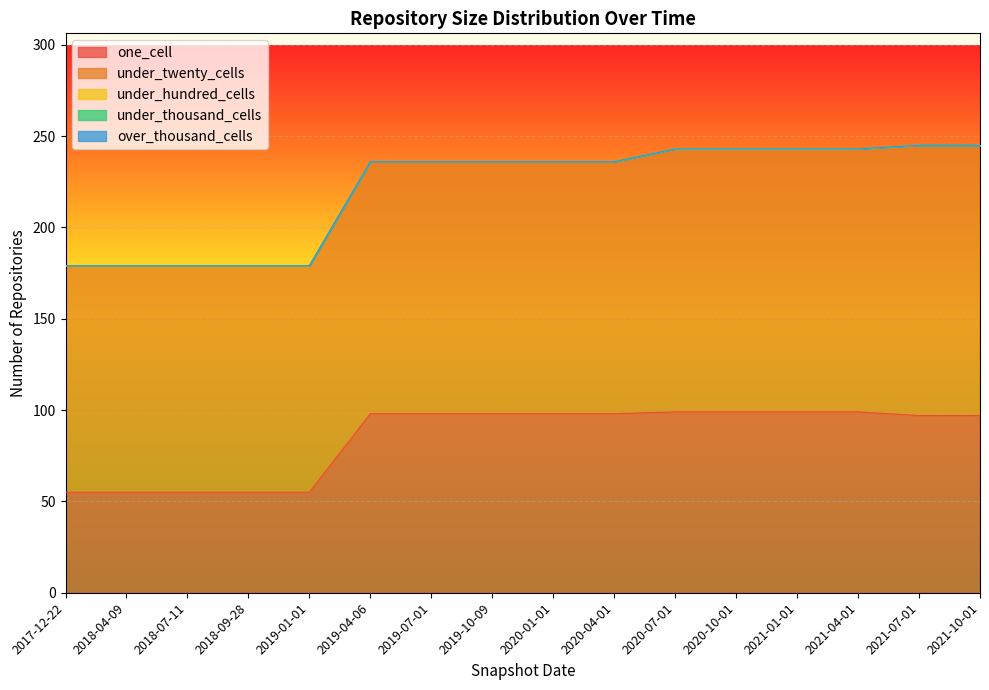

True or false: over_thousand_cells and one_cell intersect in this chart.

False